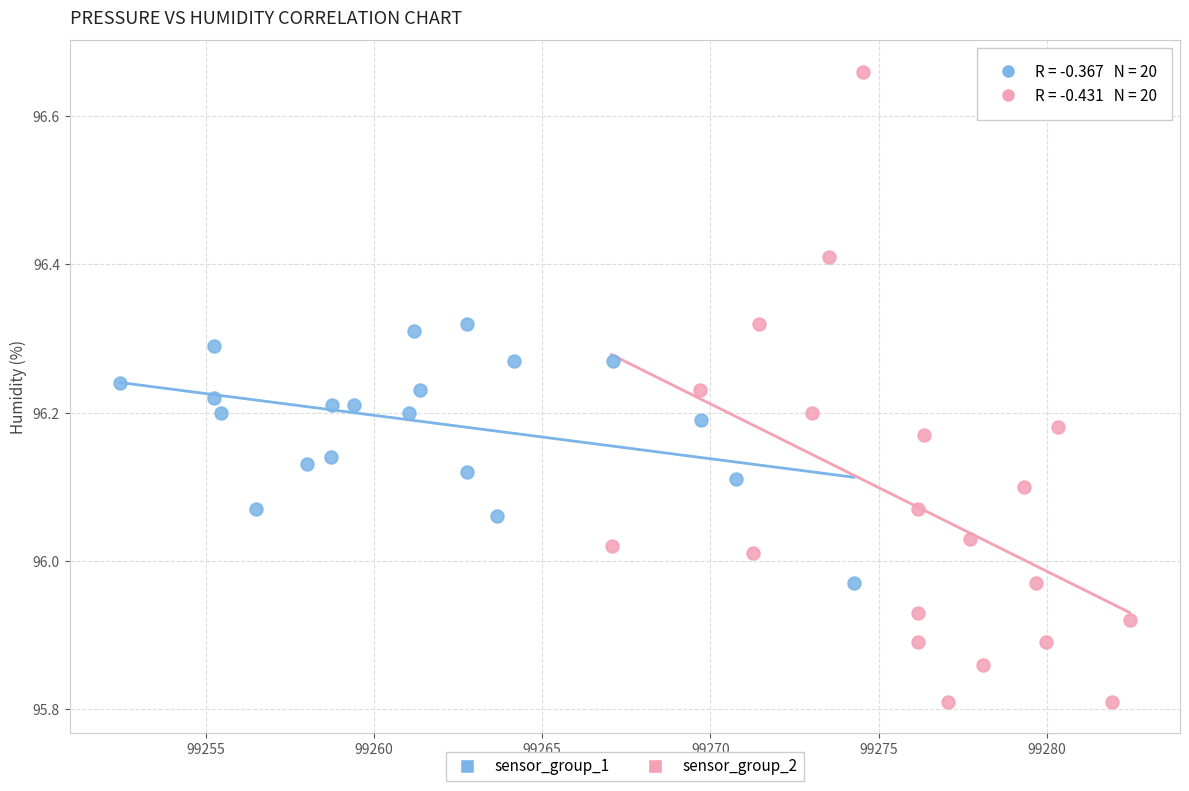

Which series reaches the maximum Y coordinate?

sensor_group_2